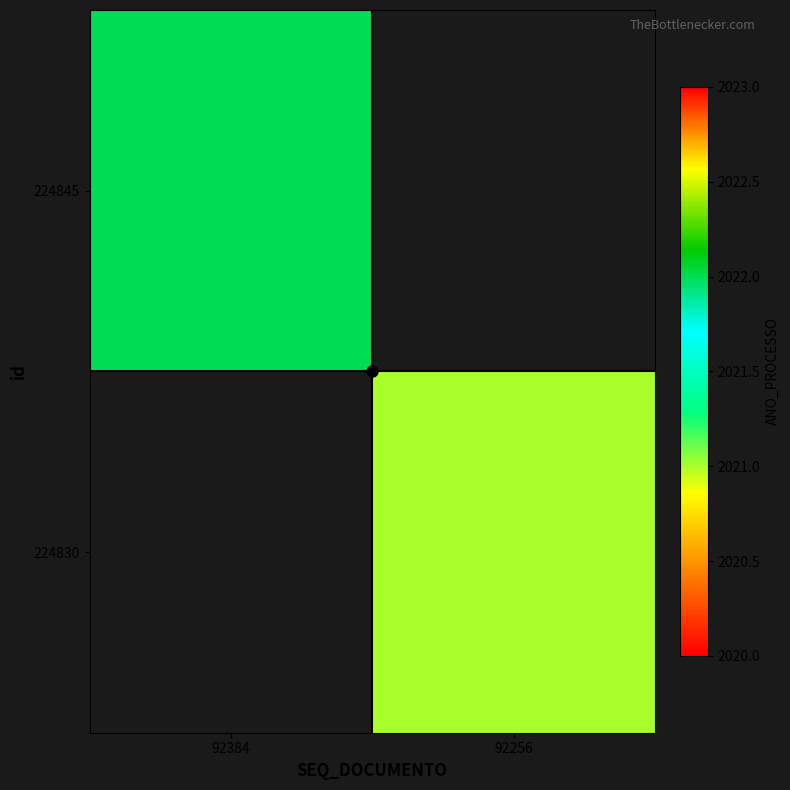

Reading right to left, list all the values displayed in this chart.

224845: 92256=0	92384=2022
224830: 92256=2021	92384=0